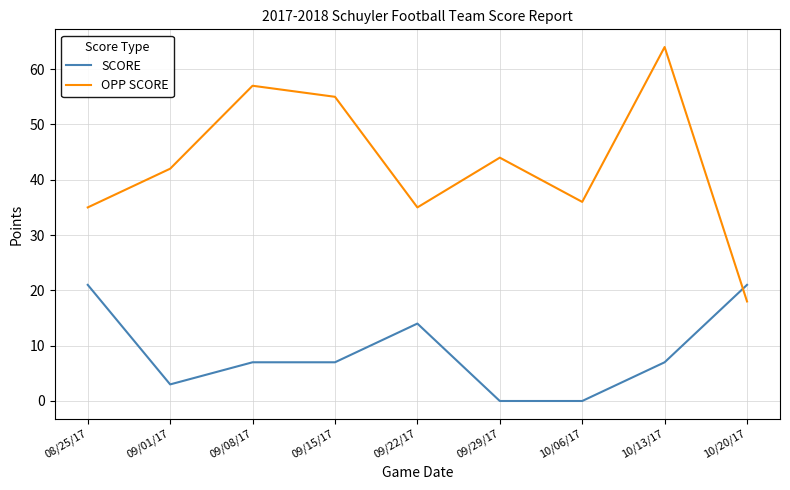

What position from the right is 10/06/17?

3